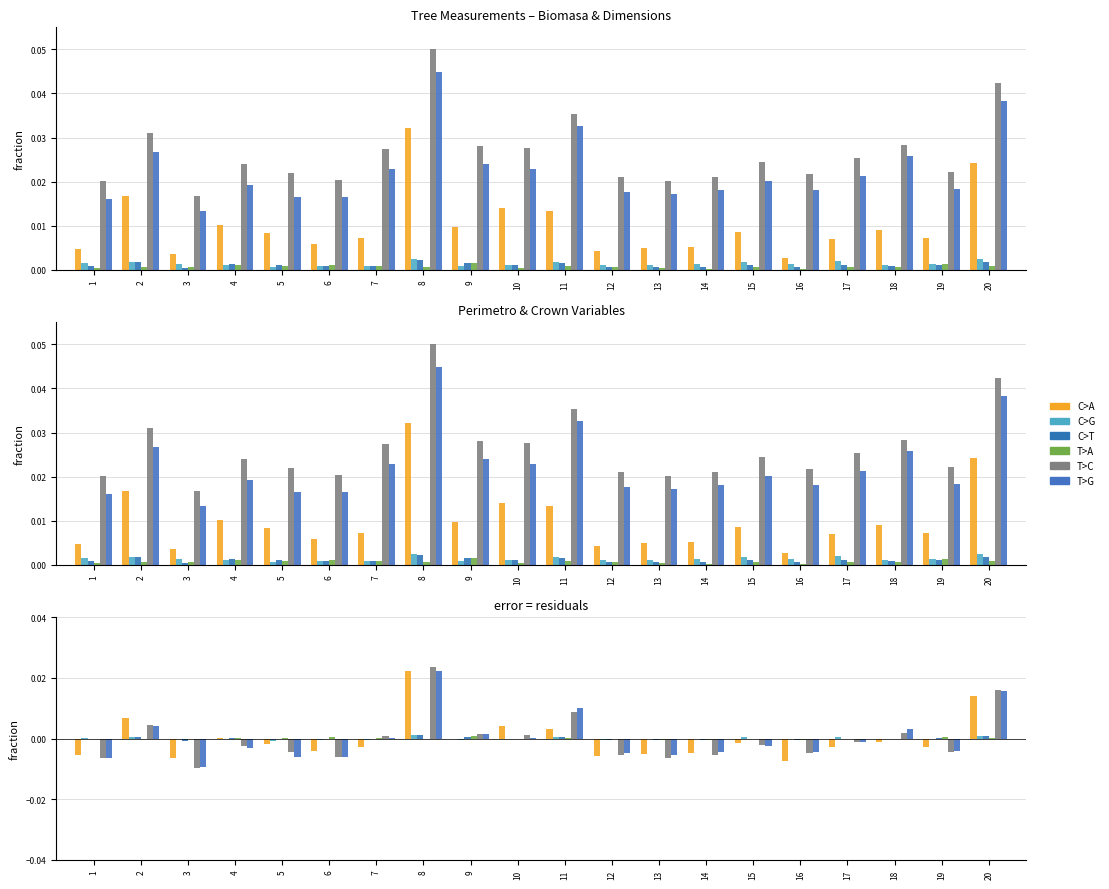

How many distinct data groups are displayed?

6